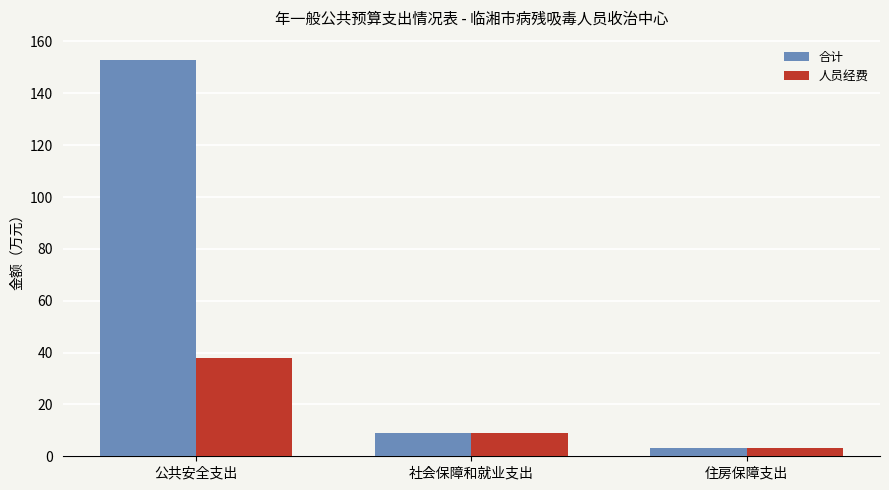

What is the total value across all series at 社会保障和就业支出?

17.8